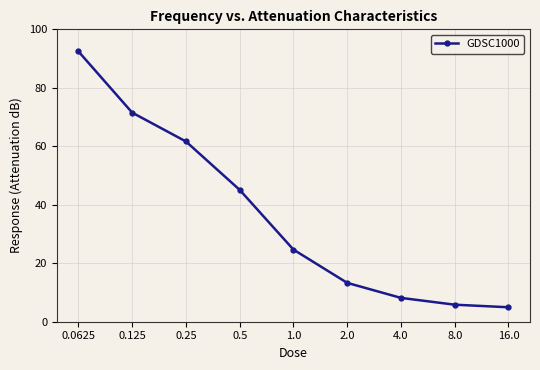

True or false: the data shows 24.7 at 1.0.

True